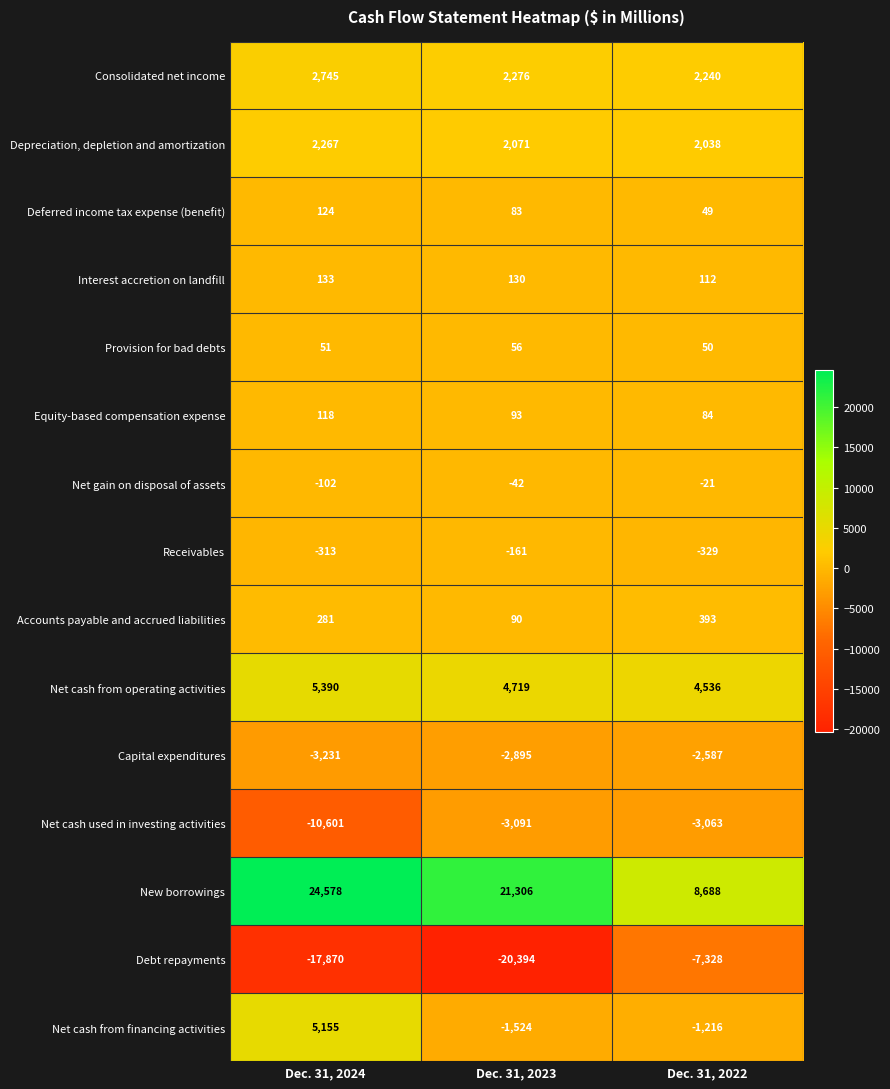

Read the Receivables value at Dec. 31, 2024, to the nearest 5.

-315